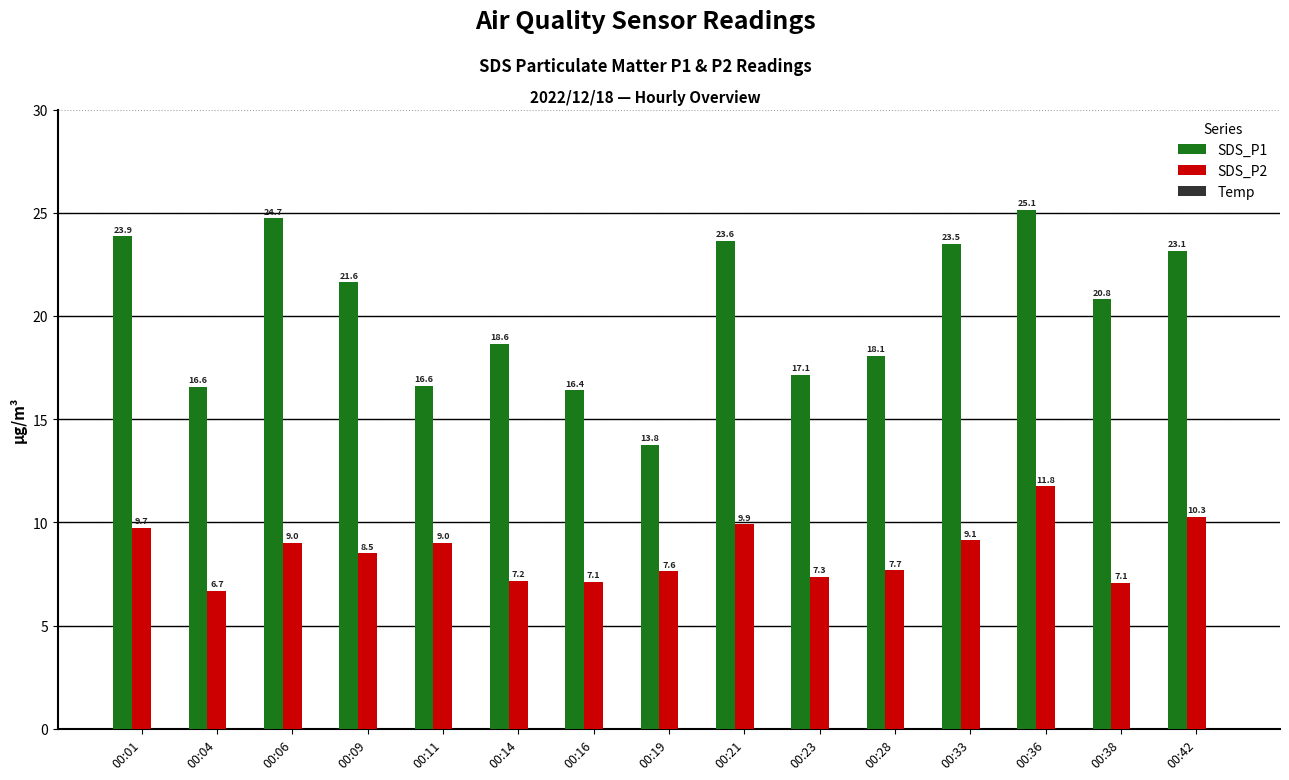

How many groups of bars are there?

15